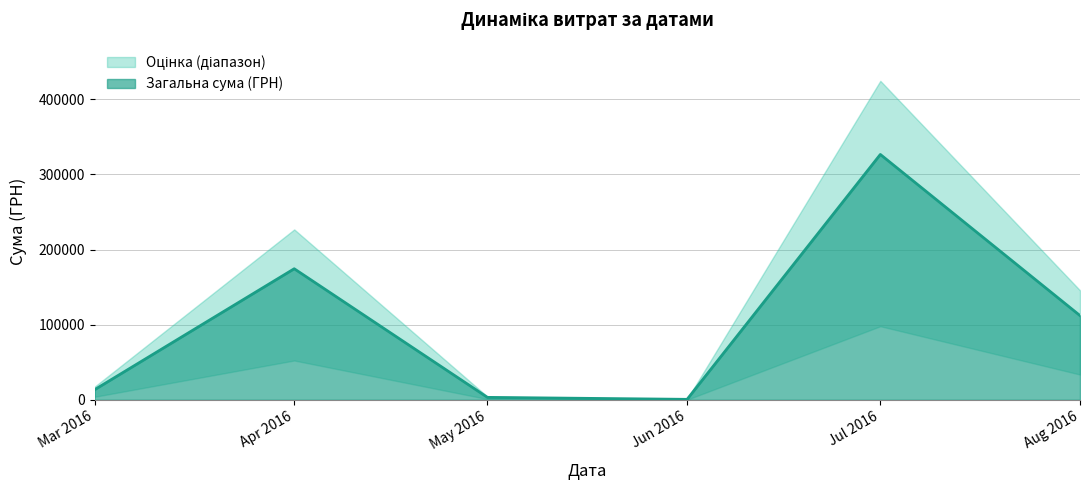

At which label is Загальна сума (ГРН) closest to 163586?

Apr 2016